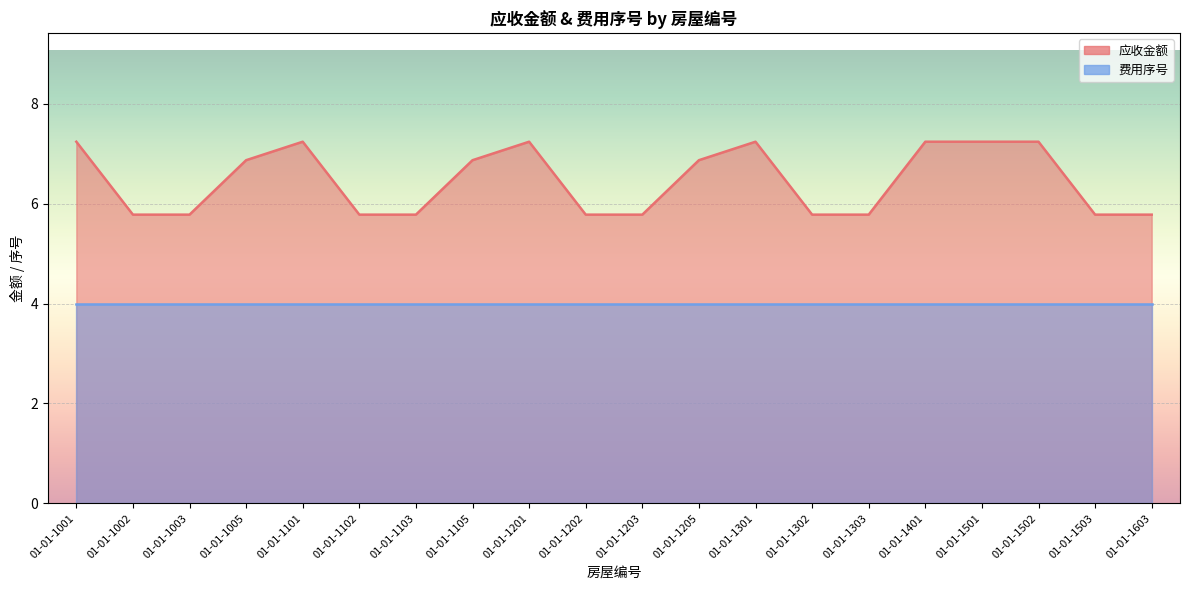

Where does the data first go above 6?

01-01-1001